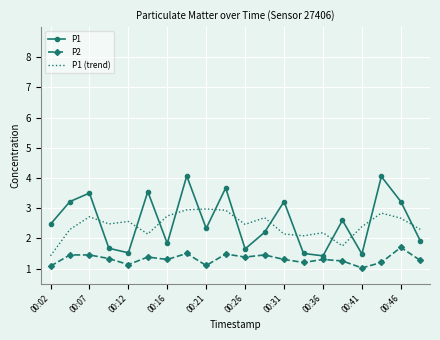

What are all the series names shown in the legend?

P1, P2, P1 (trend)